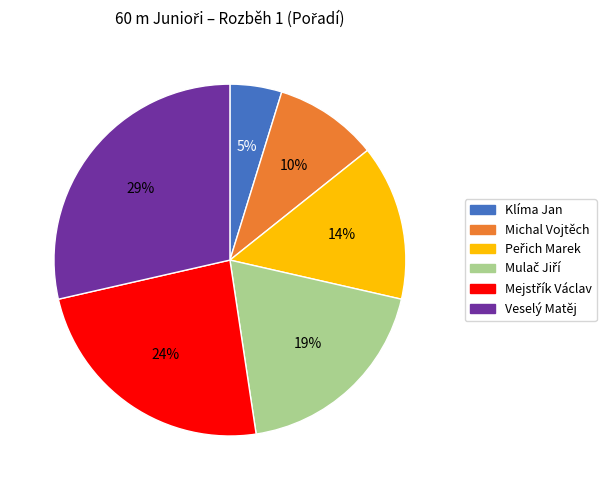

Count the number of slices in the pie.

6